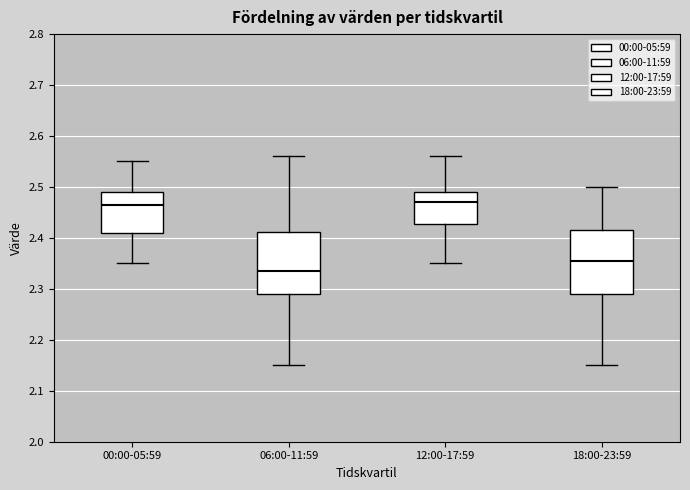

Reading left to right, transcribe this box plot: for each box, give where its median line is, the range the box spans, and where its two whiskers end, as read against the y-axis. The values are not printed on the chart, so give them approximately, as read against the axis.

00:00-05:59: median 2.47, box 2.41 to 2.49, whiskers 2.35 to 2.55
06:00-11:59: median 2.34, box 2.29 to 2.41, whiskers 2.15 to 2.56
12:00-17:59: median 2.47, box 2.43 to 2.49, whiskers 2.35 to 2.56
18:00-23:59: median 2.36, box 2.29 to 2.42, whiskers 2.15 to 2.50